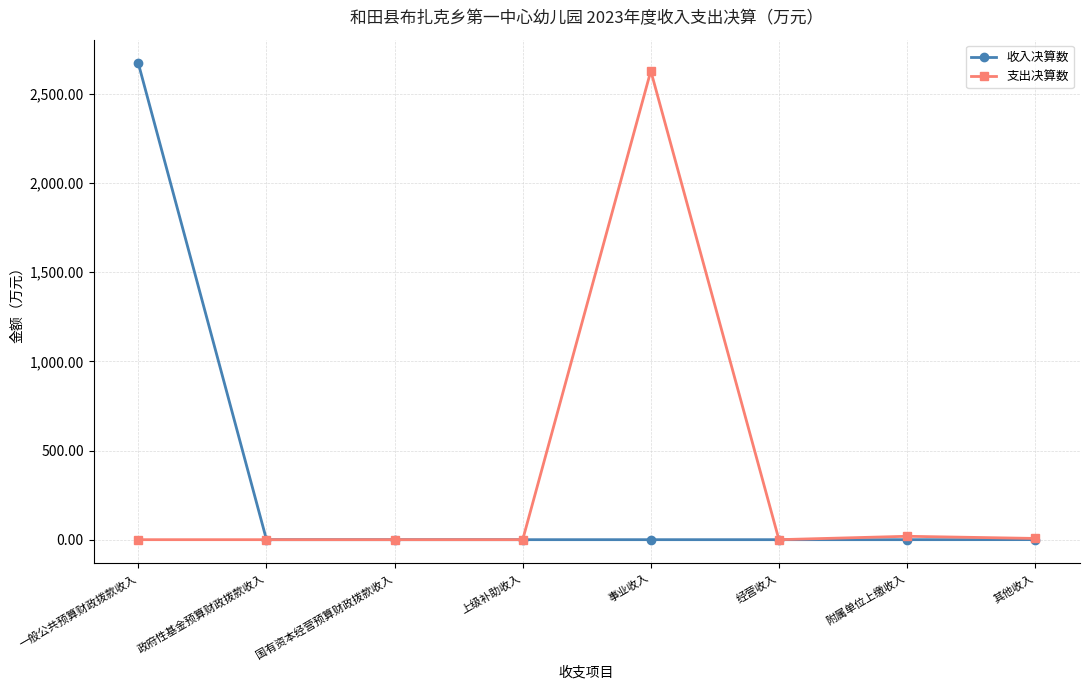

What is the difference between the maximum and minimum values in the 支出决算数 series?

2629.1